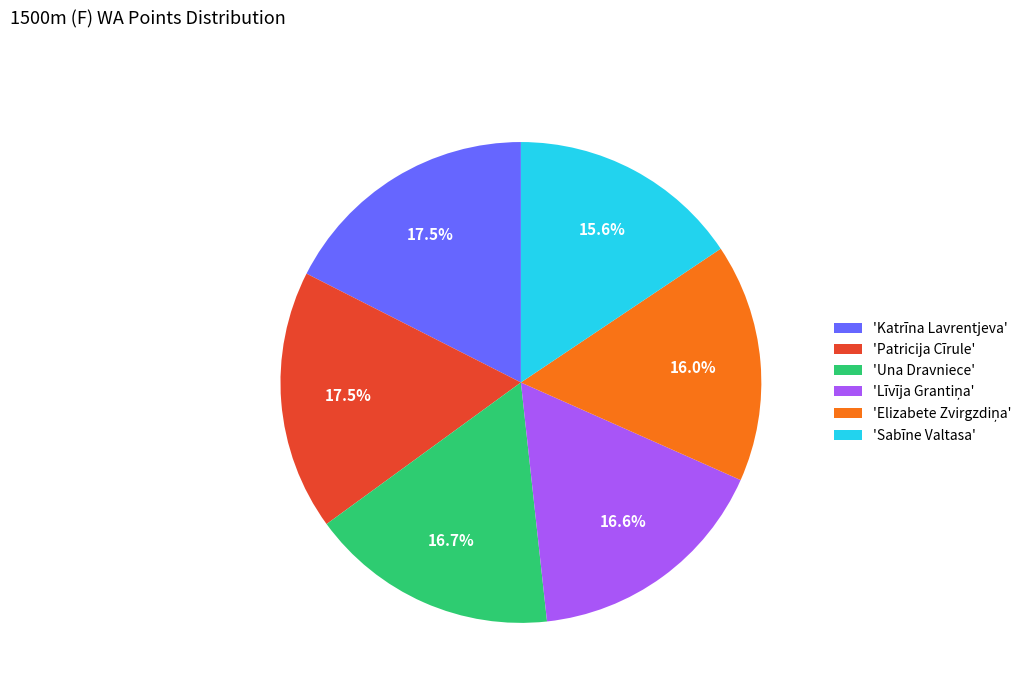

What is the ratio of the value at 'Katrīna Lavrentjeva' to the value at 'Una Dravniece'?

1.0